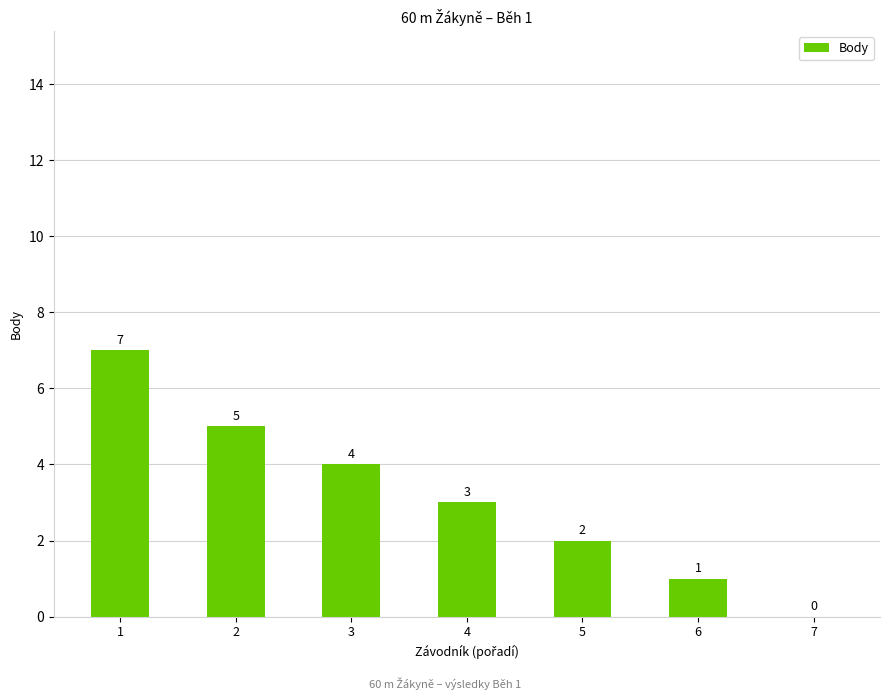

Does the chart contain stacked bars?

No